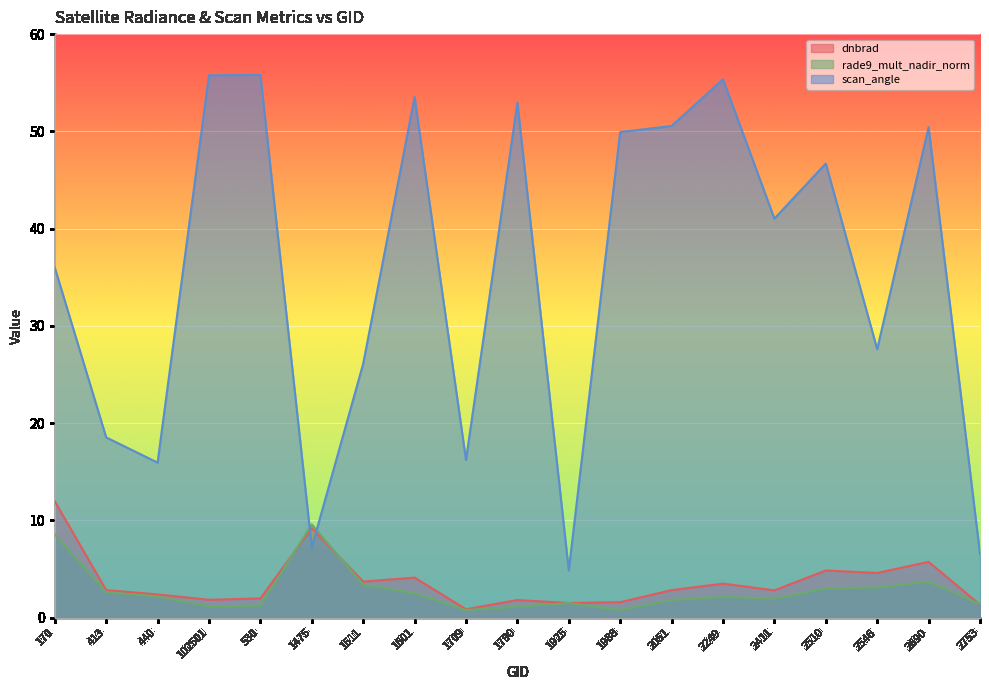

What is the total value across all series at 1709?

17.8